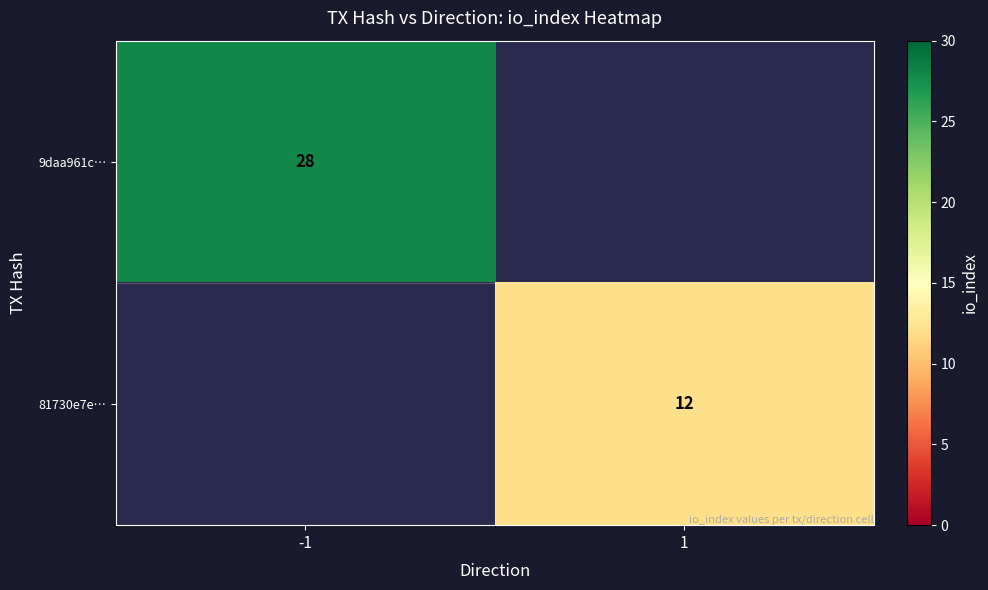

The 9daa961c… series shows 49 at -1. True or false?

False